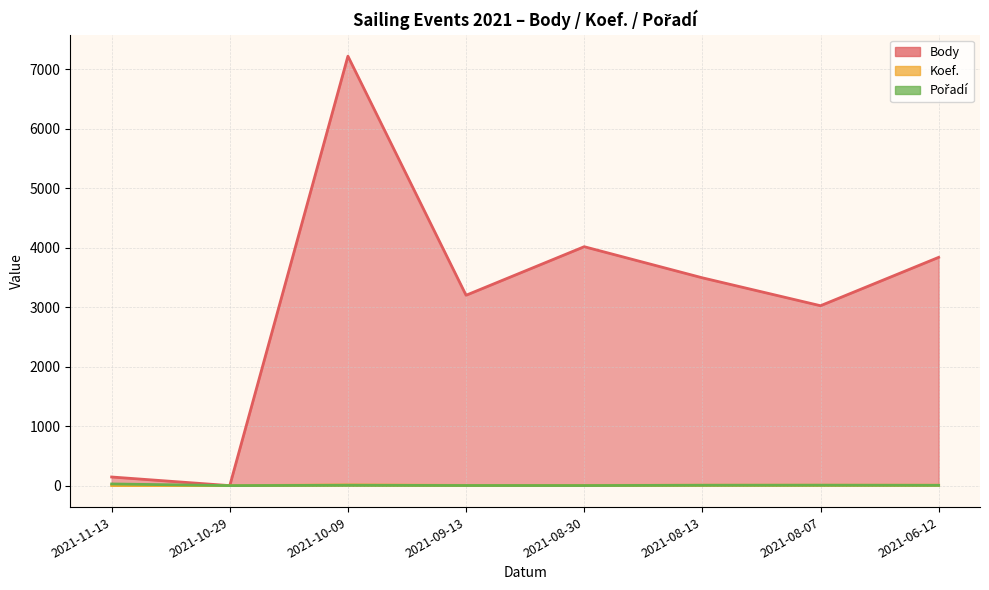

Where is Koef. nearest to the value 6?

2021-08-13